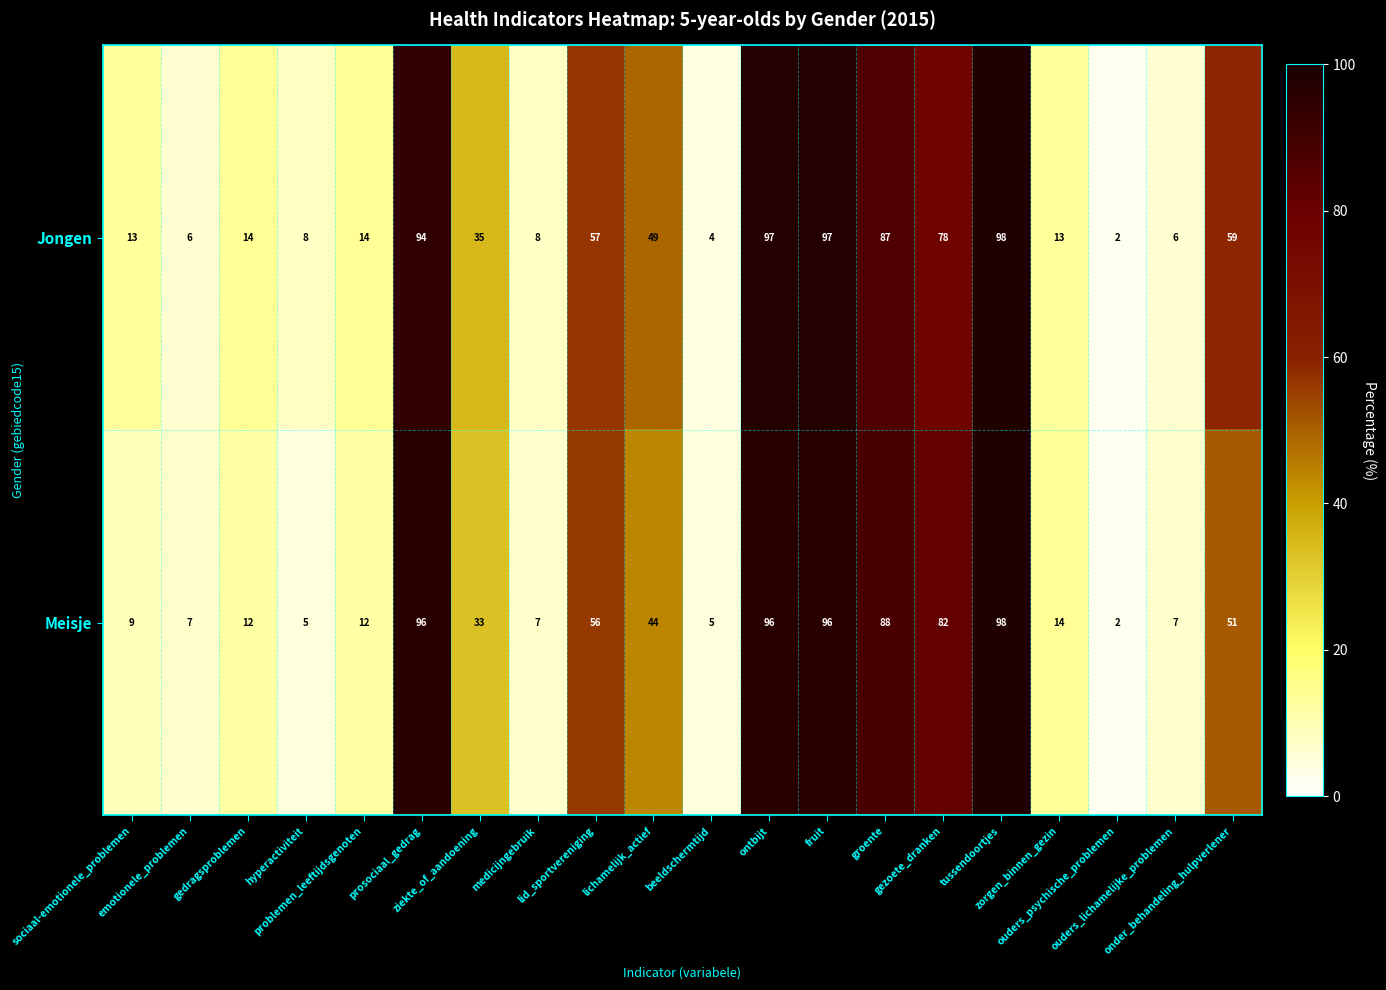

Rank the series at beeldschermtijd from highest to lowest value.

Meisje, Jongen